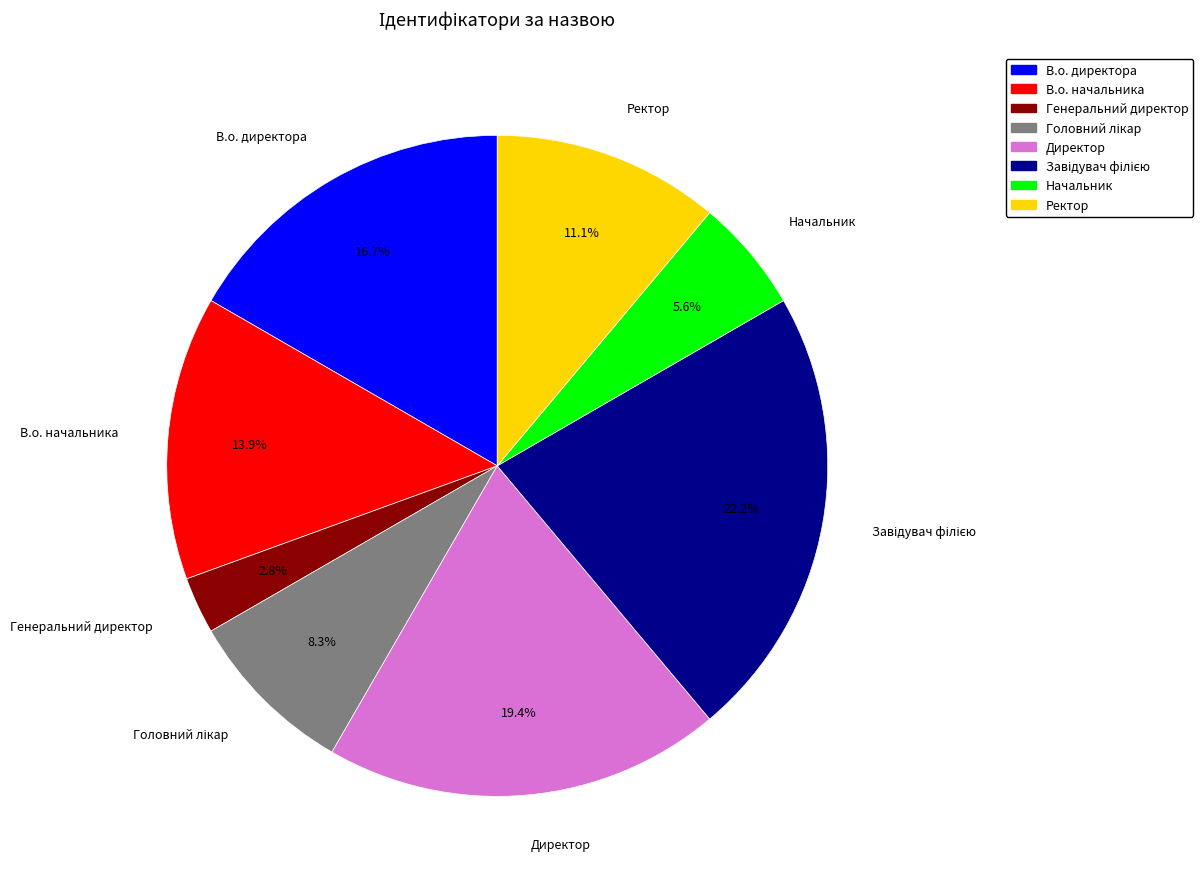

True or false: Директор accounts for 30% of the total.

False